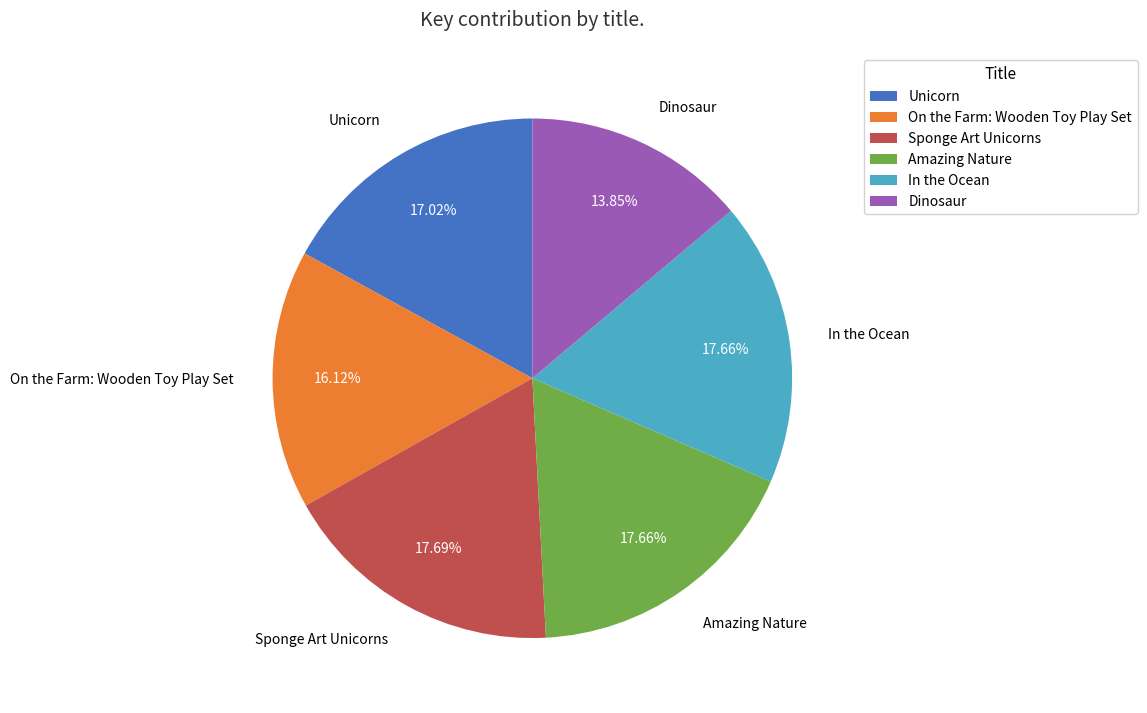

Which slice is the smallest?

Dinosaur